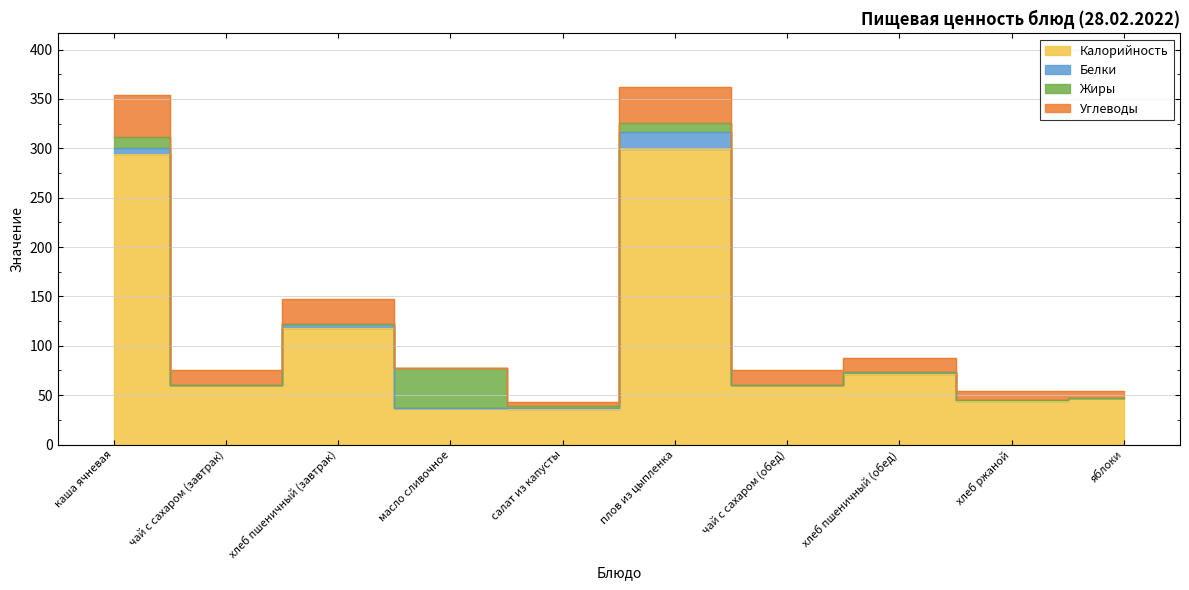

Which has a higher value, чай с сахаром (обед) or хлеб пшеничный (завтрак)?

хлеб пшеничный (завтрак)